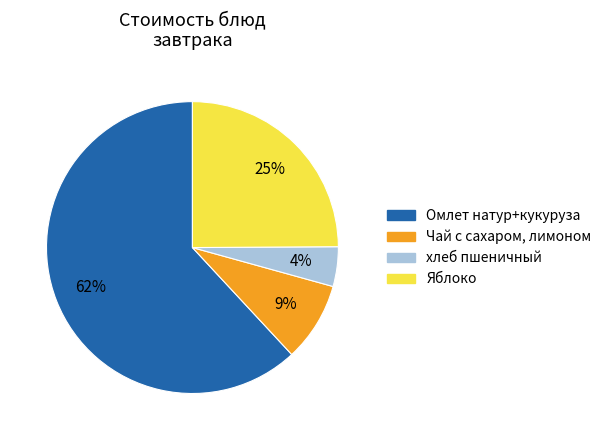

Does Омлет натур+кукуруза account for over 50% of the chart?

Yes